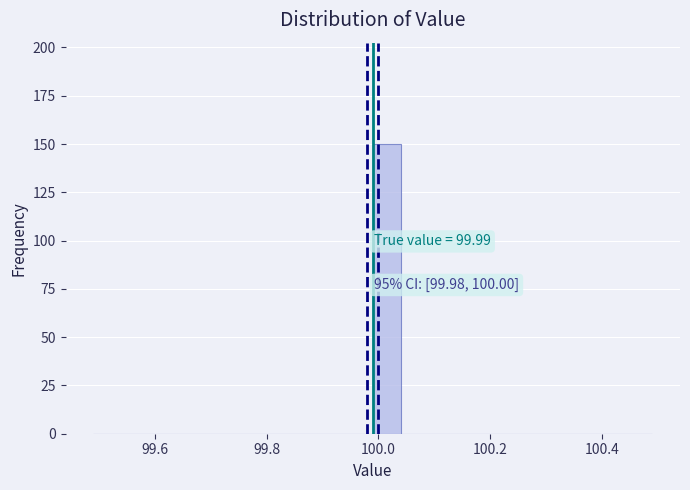

Read against the x-axis, roughly where is the centre of the tallest bar?

100.02